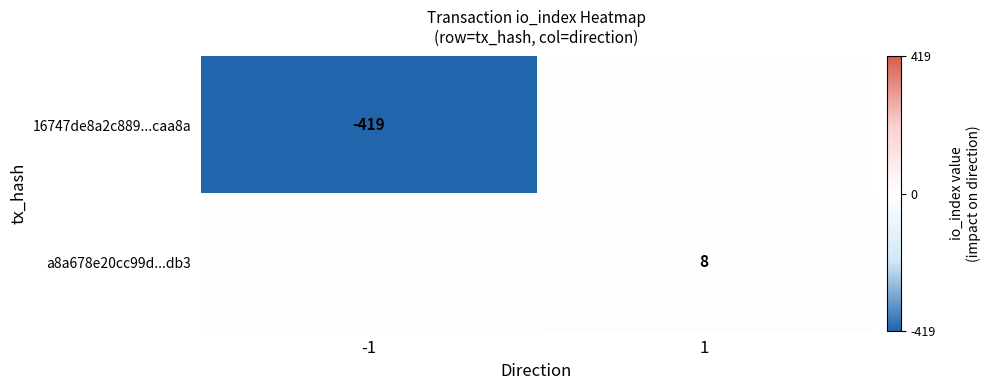

The 16747de8a2c889...caa8a series shows -96 at -1. True or false?

False